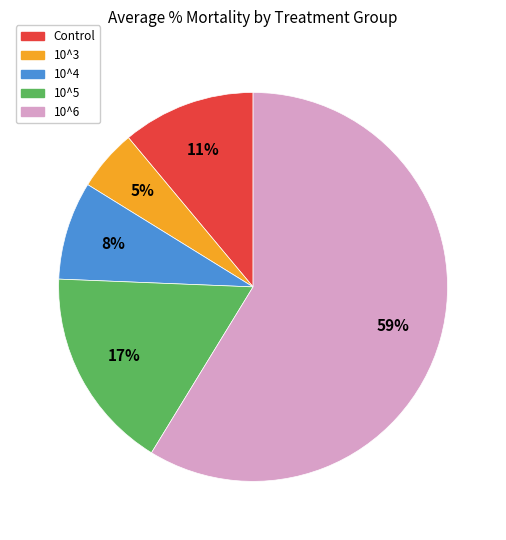

What percentage is the 10^4 slice, to the nearest percent?

8%